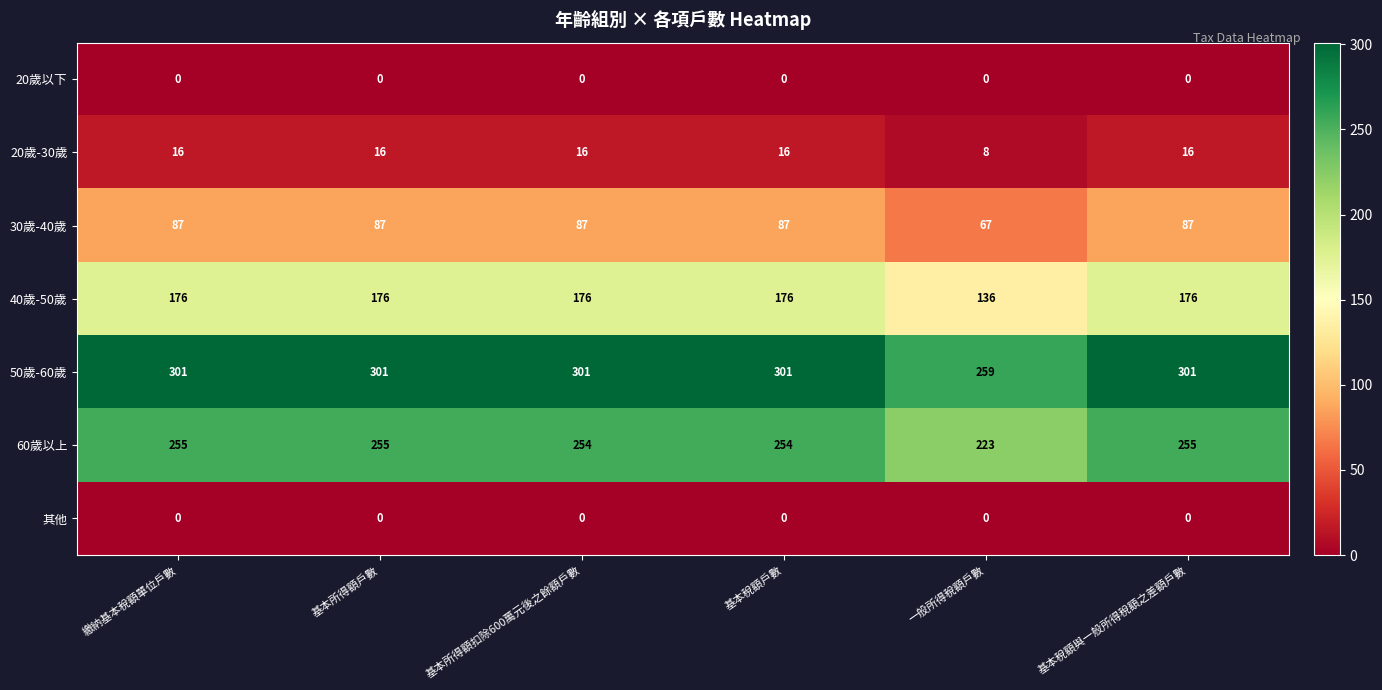

How many categories are shown in the chart?

6